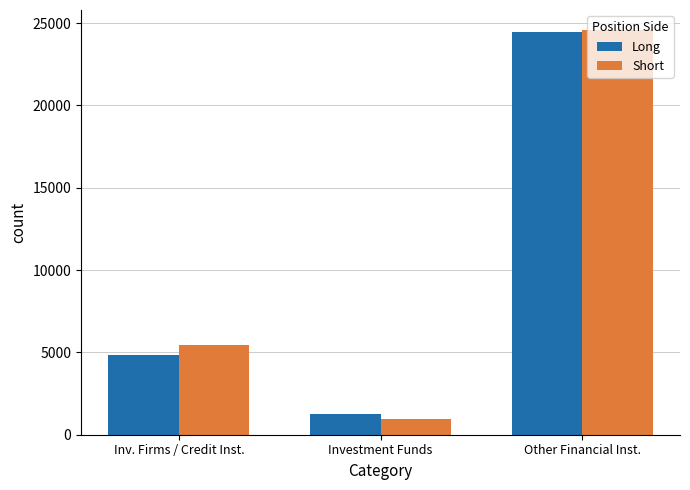

How many bars are there in total?

6